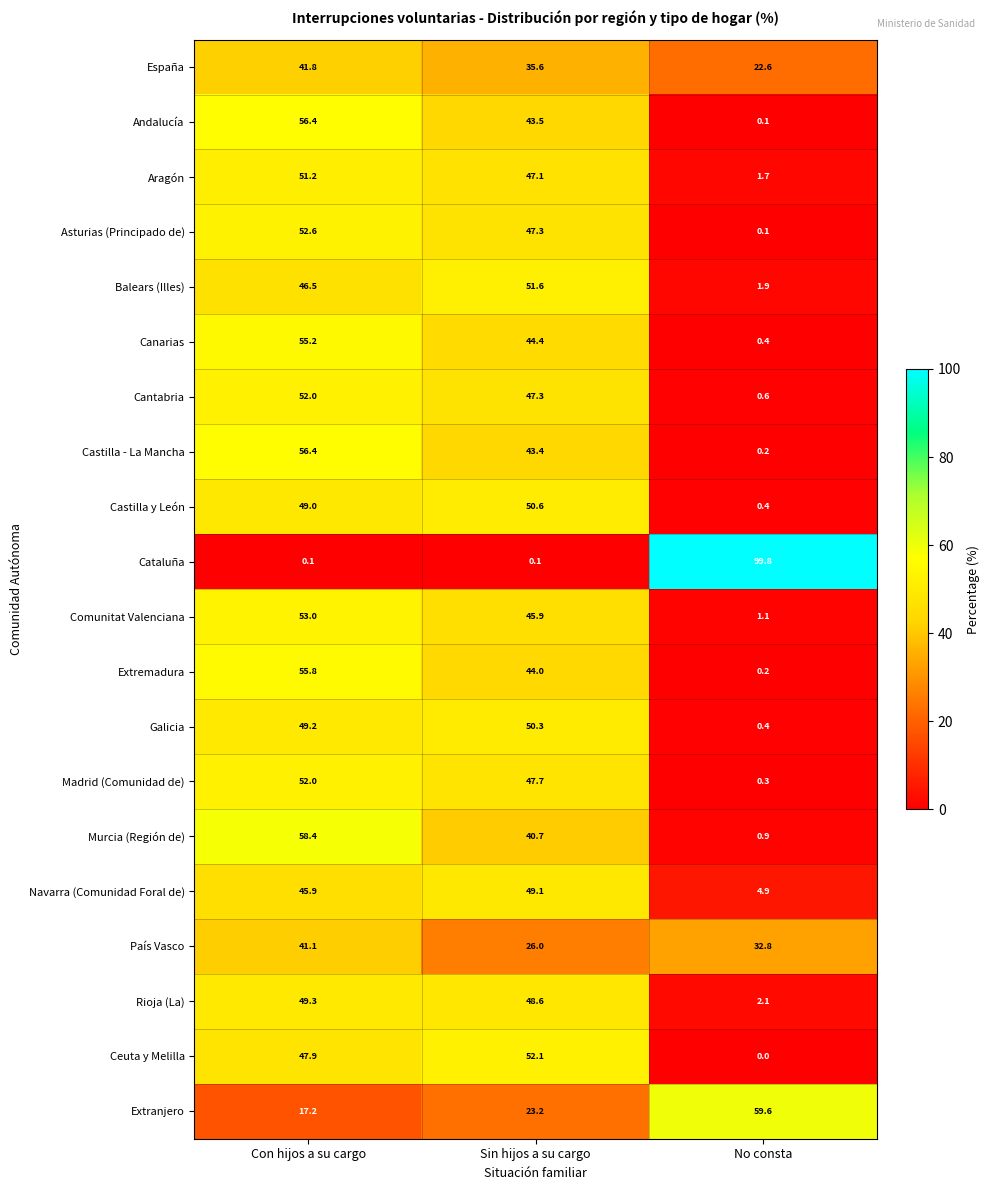

How many distinct data groups are displayed?

20